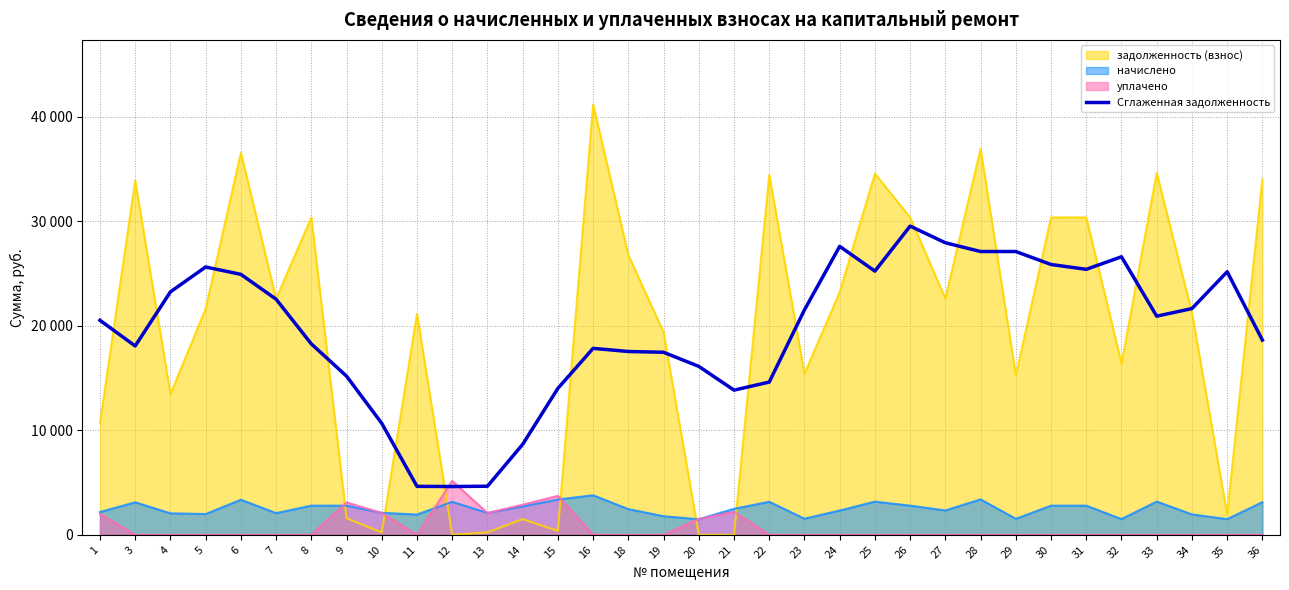

Does the chart have visible grid lines?

Yes